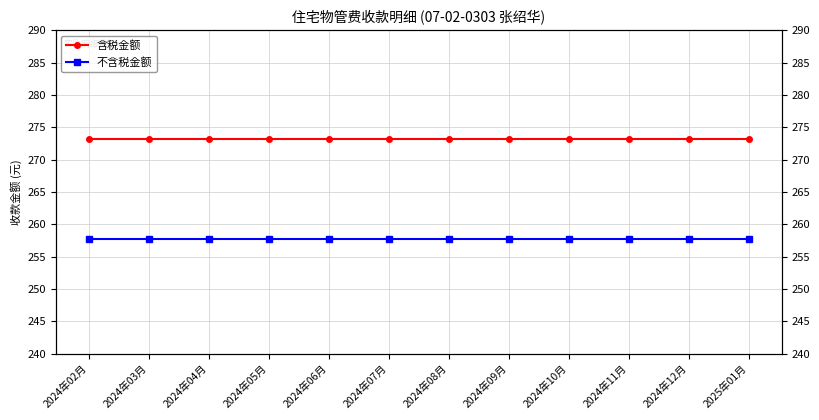

Rank the series by their maximum value, from lowest to highest.

不含税金额, 含税金额